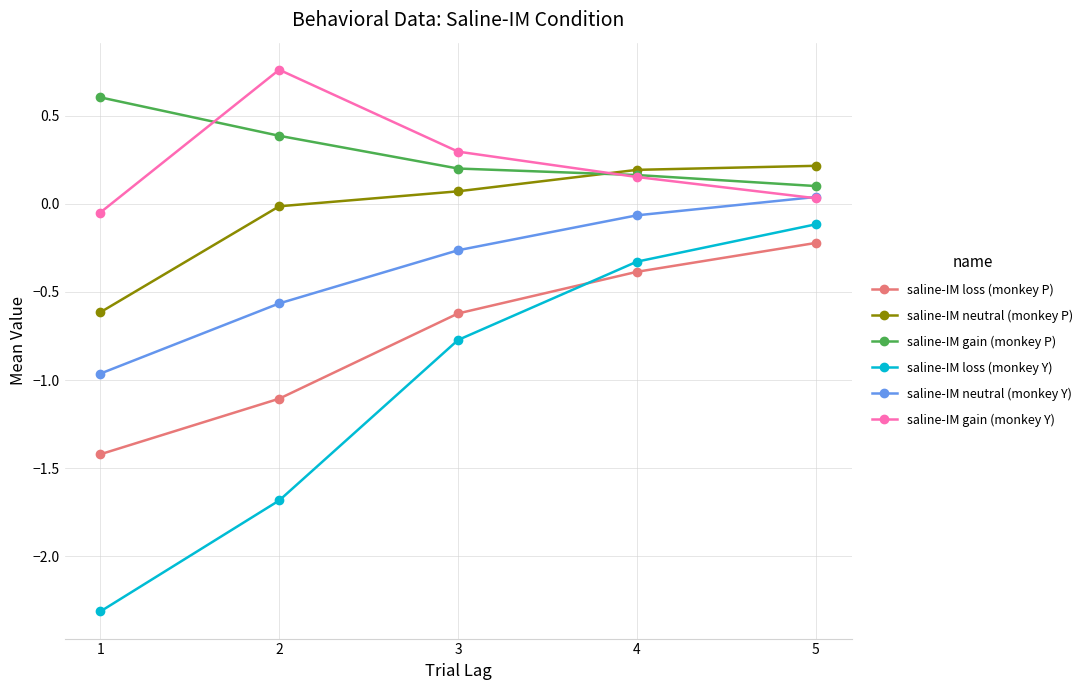

What is the difference between the saline-IM loss (monkey Y) values at 1 and 4?

2.0